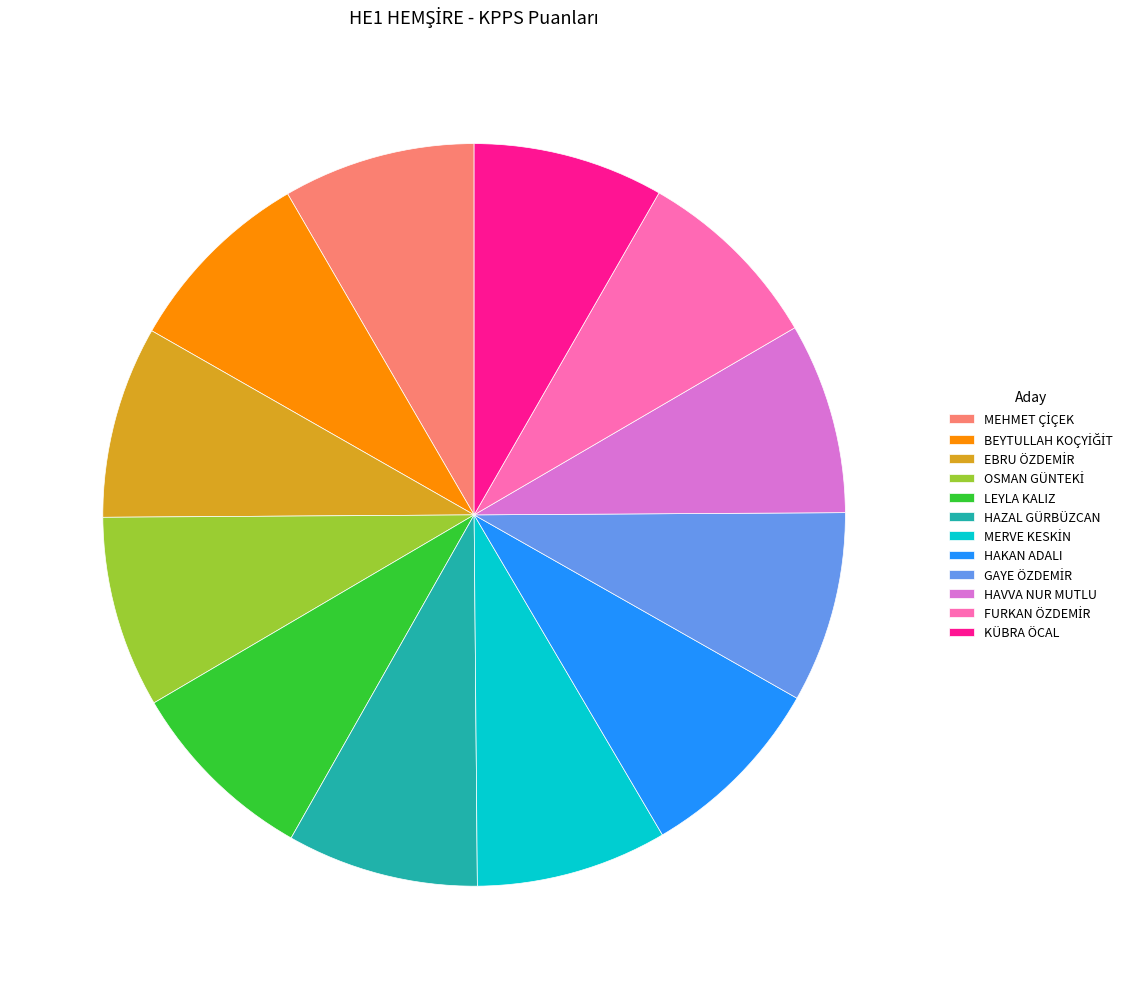

Is there any slice that represents more than half of the pie?

No